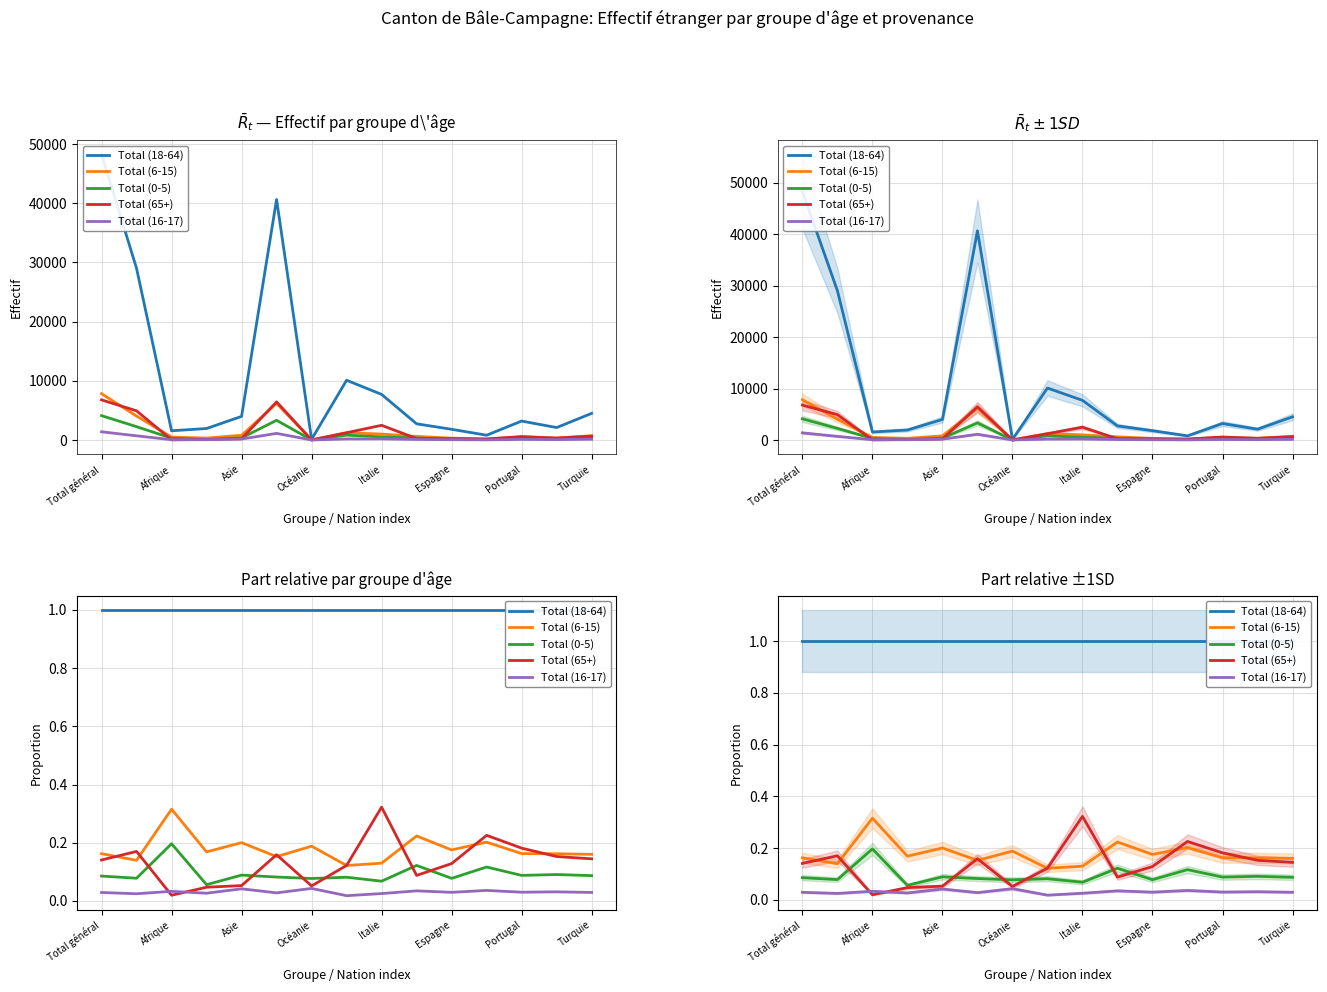

How many lines are shown in the chart?

5